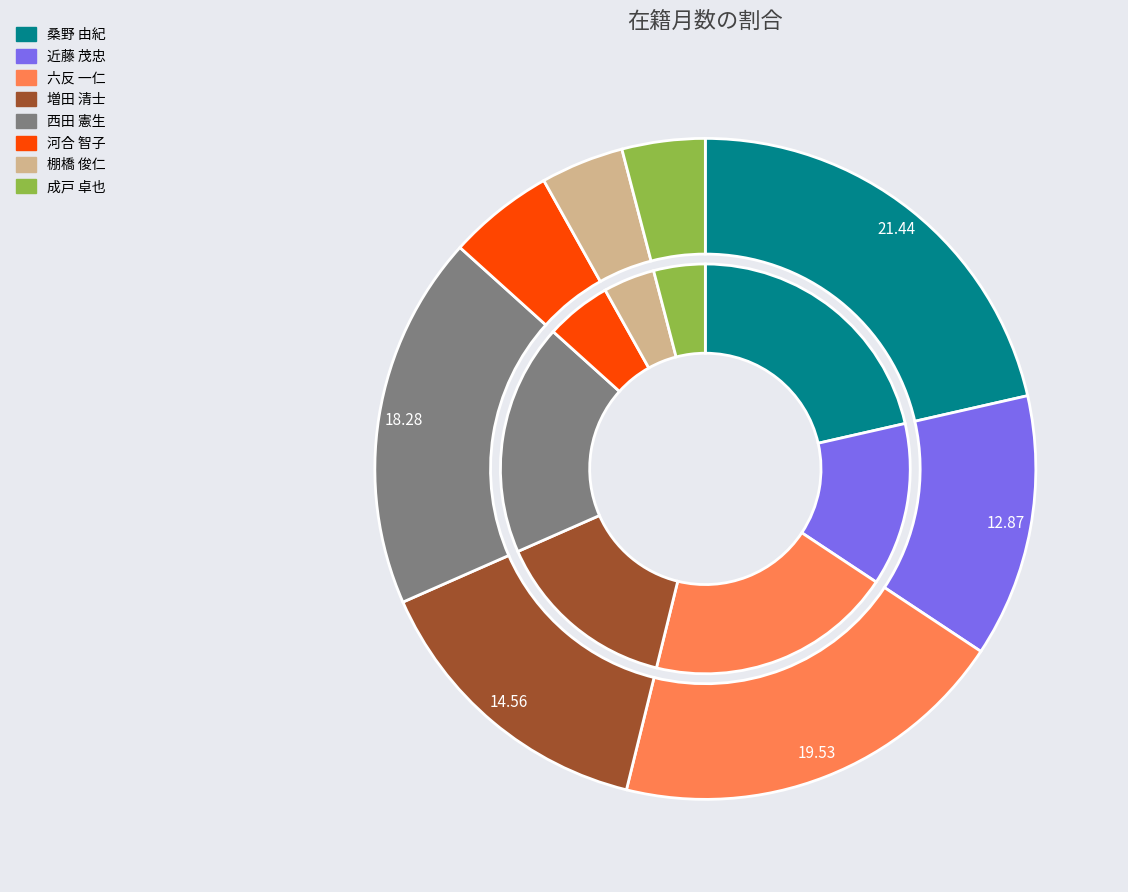

Approximately how many times larger is the value at 近藤 茂忠 compared to 棚橋 俊仁?

3.2